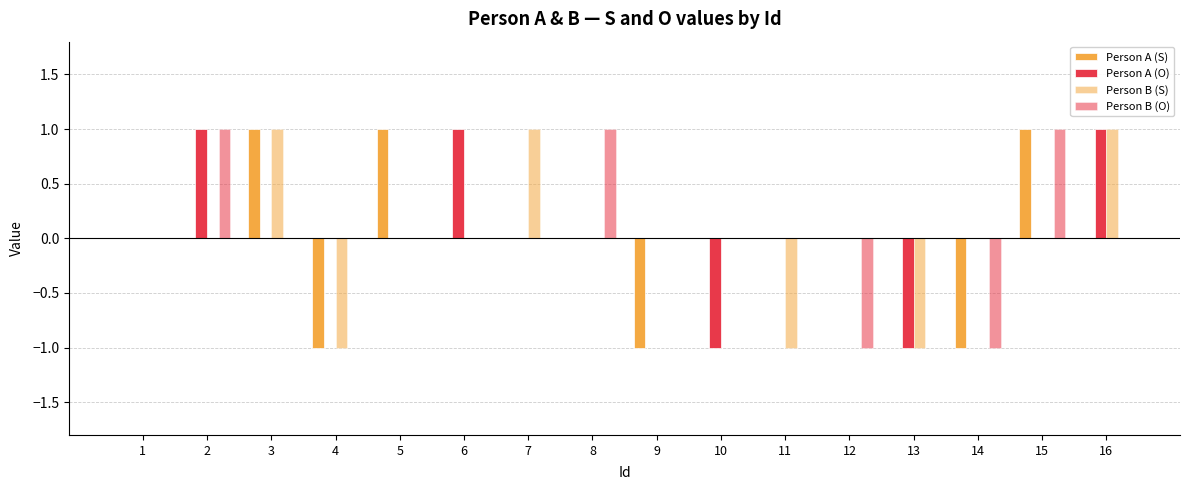

Reading left to right, extract all data points from this chart.

Person A (S): 0	0	1	-1	1	0	0	0	-1	0	0	0	0	-1	1	0
Person A (O): 0	1	0	0	0	1	0	0	0	-1	0	0	-1	0	0	1
Person B (S): 0	0	1	-1	0	0	1	0	0	0	-1	0	-1	0	0	1
Person B (O): 0	1	0	0	0	0	0	1	0	0	0	-1	0	-1	1	0